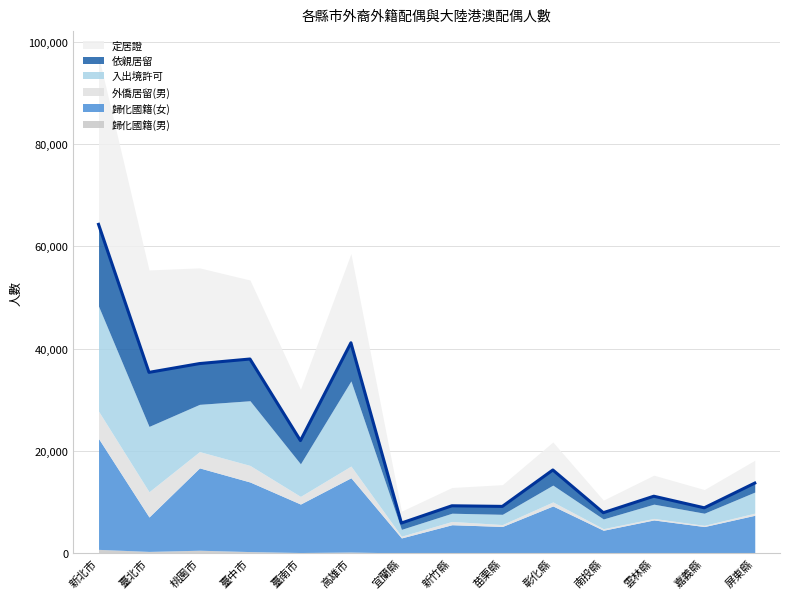

In 入出境許可, how many points are higher than both neighbors (excluding endpoints)?

4